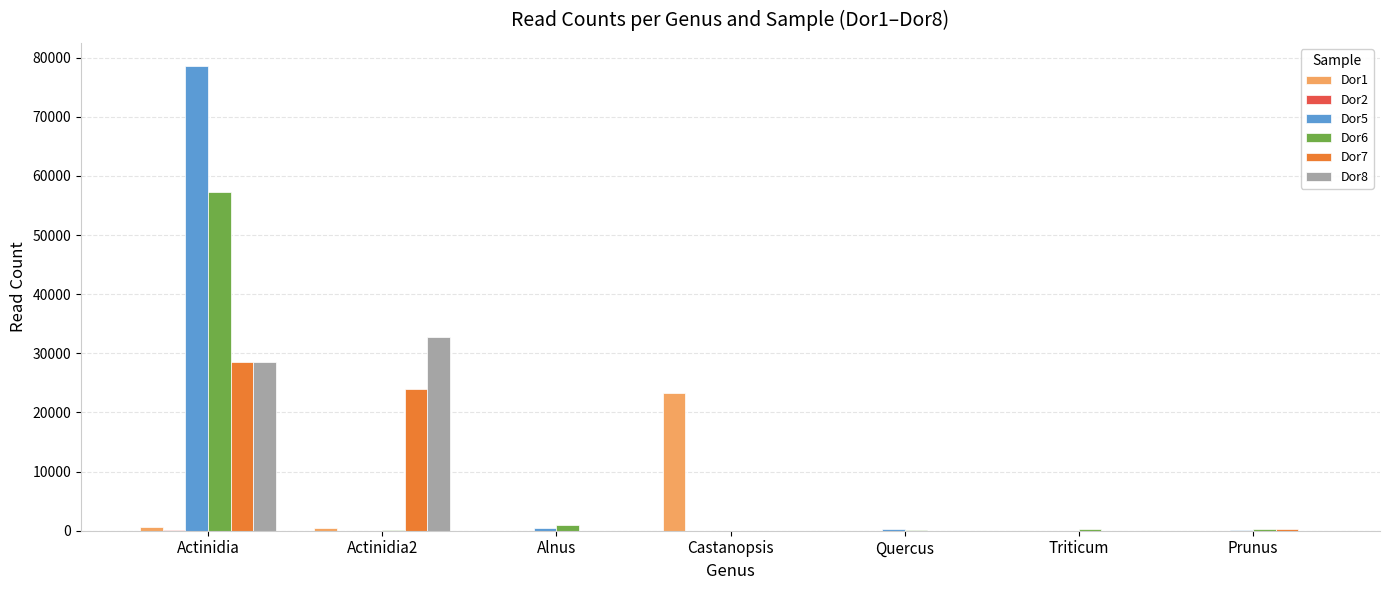

Which category has the highest value in the Dor6 series?

Actinidia